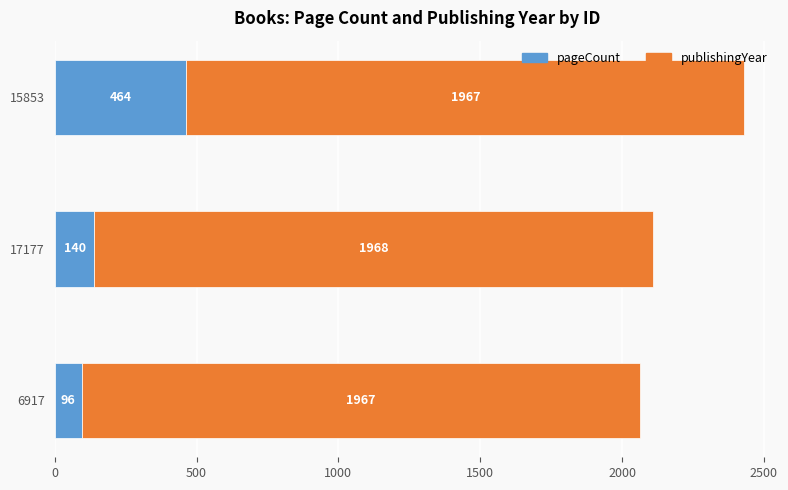

Is it true that pageCount equals 671 at 15853?

False